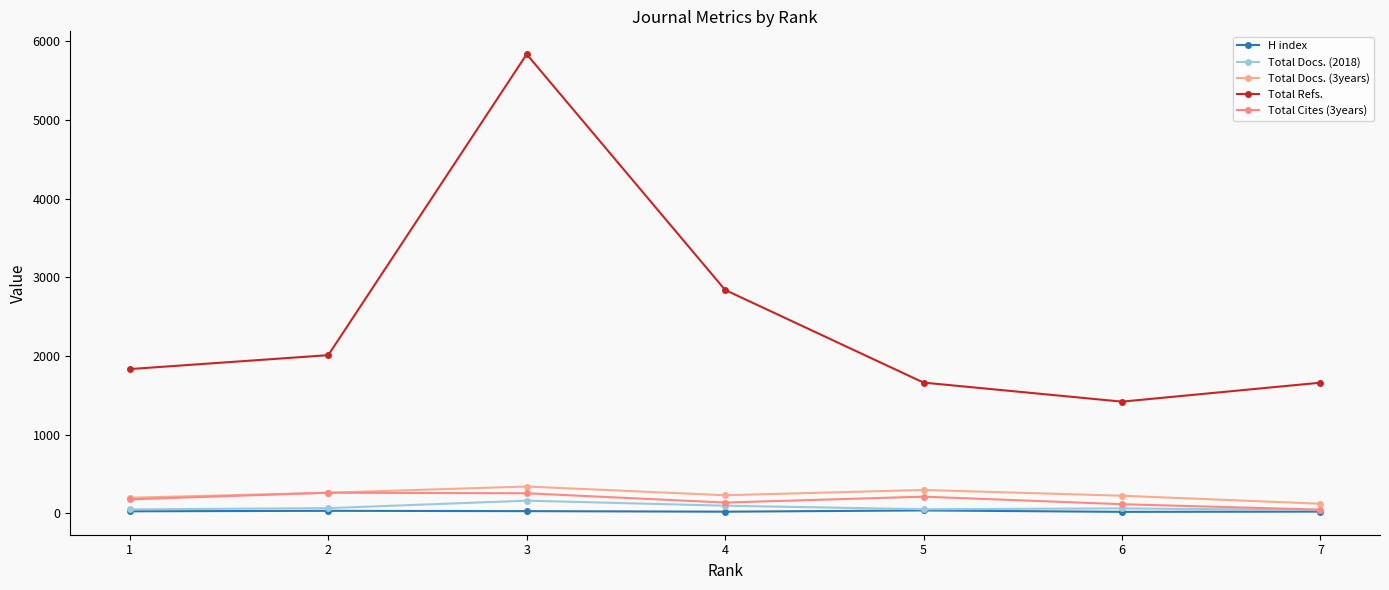

Between 1 and 6, which is larger?

1